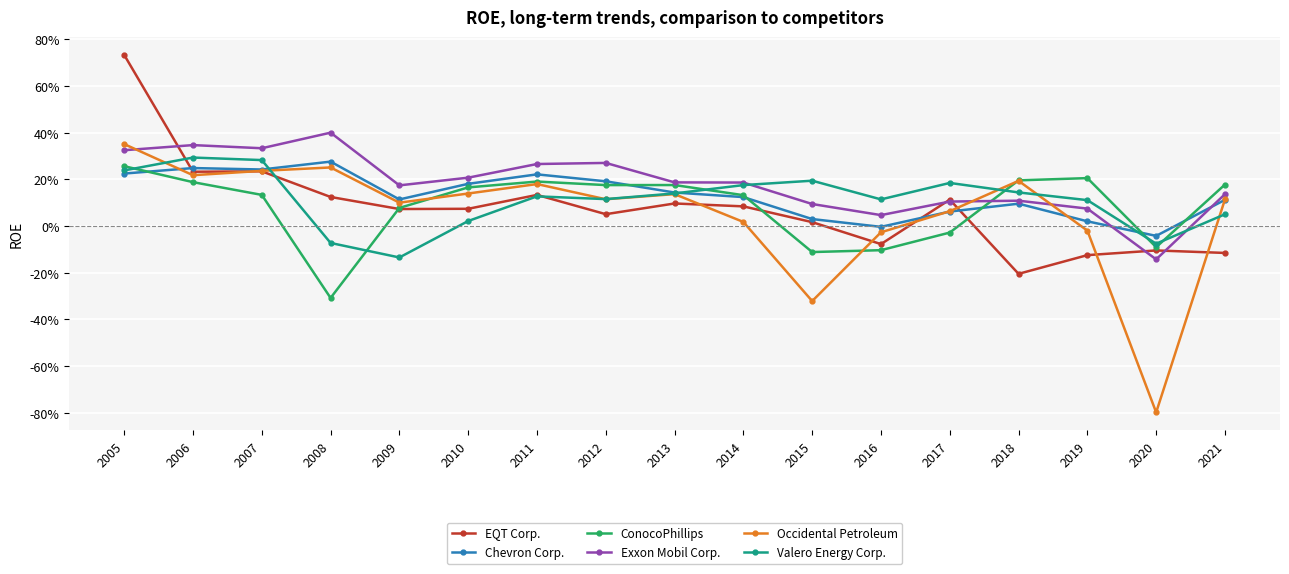

Does the chart have visible grid lines?

Yes